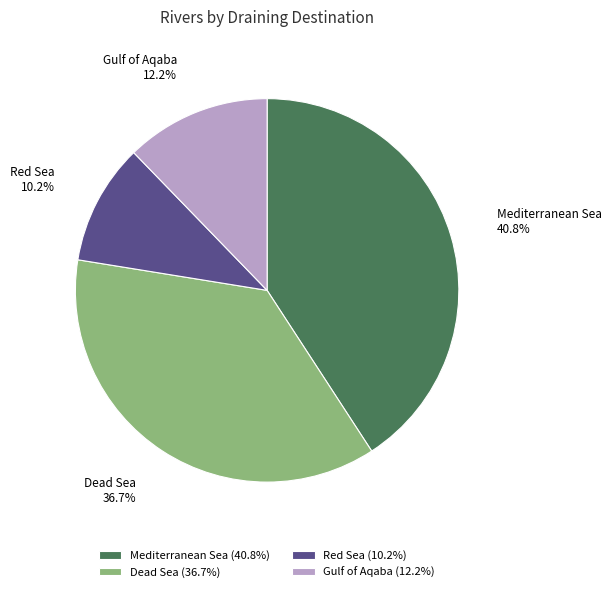

What percentage is the Red Sea slice, to the nearest percent?

10%